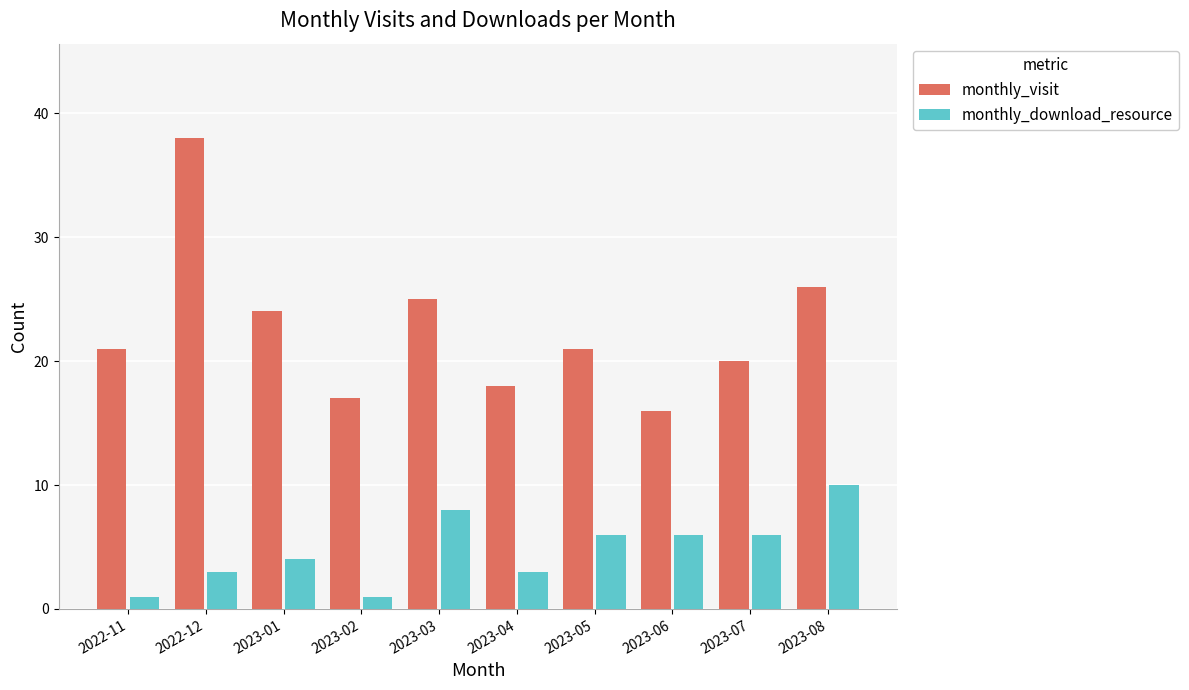

What is the sum of all monthly_visit values?

226